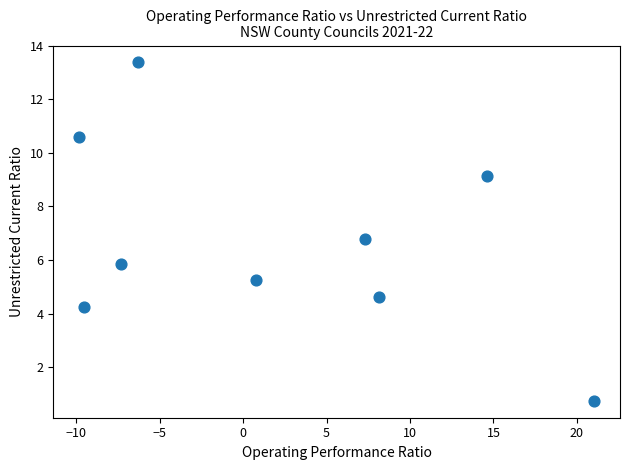

What Y value in the scatter plot is closest to 7?

6.8